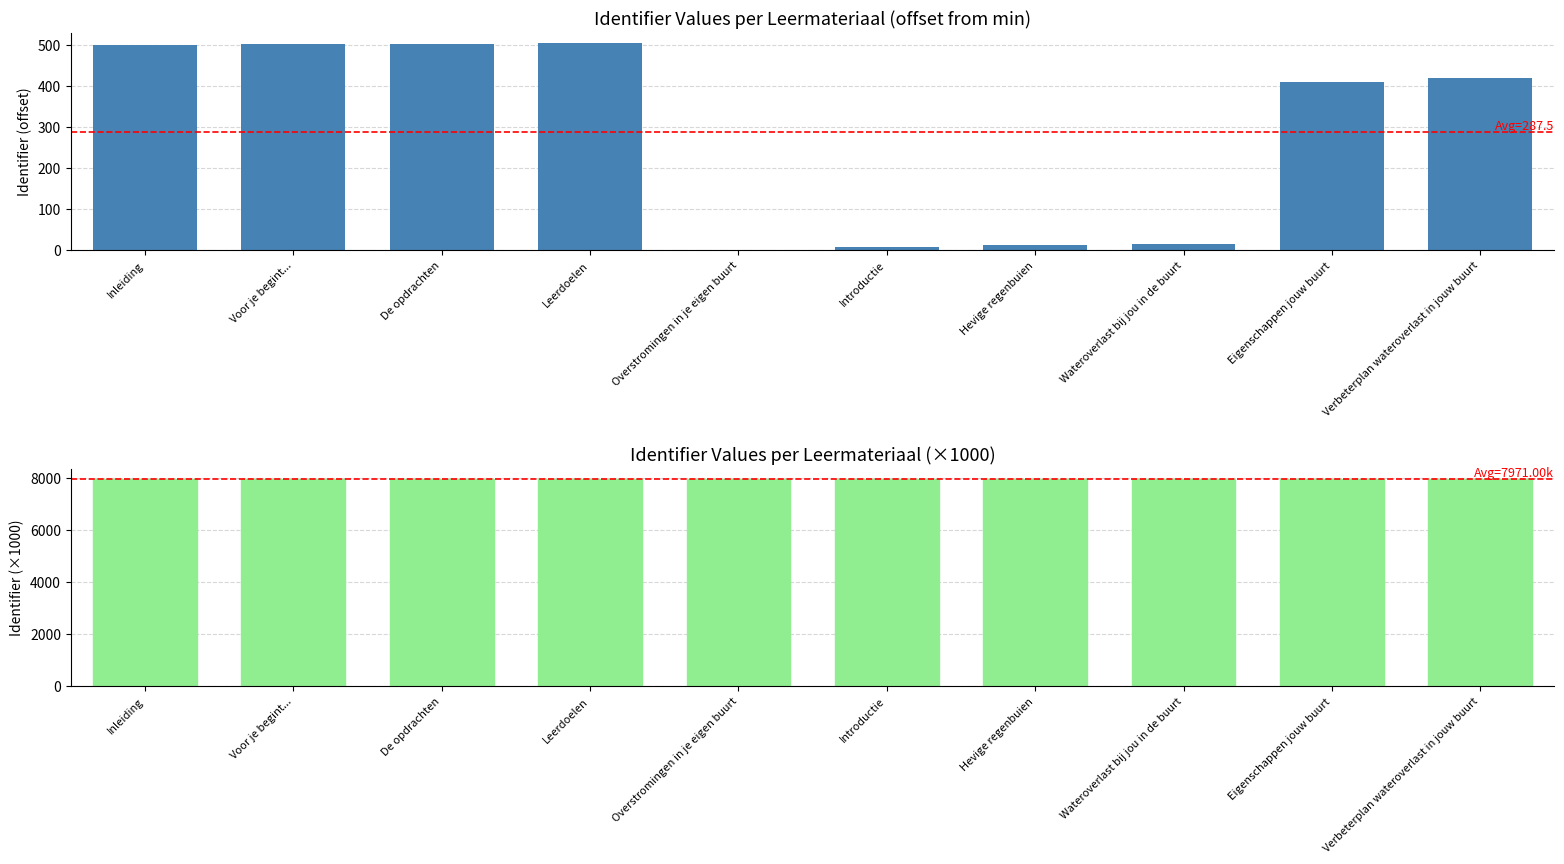

What is the label of the 10th bar from the right?

Inleiding